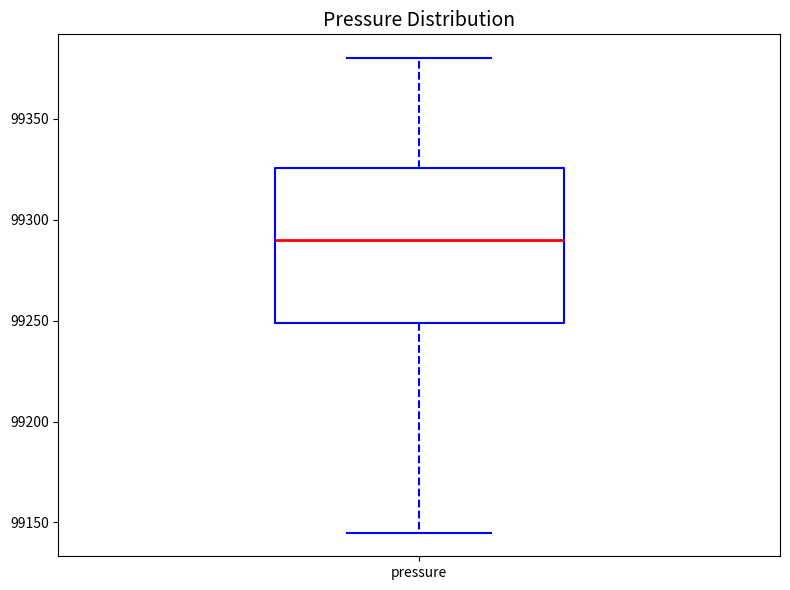

Where does the lower whisker of the box for pressure end on the y-axis? The values are not printed on the chart, so give them approximately, as read against the axis.

99145